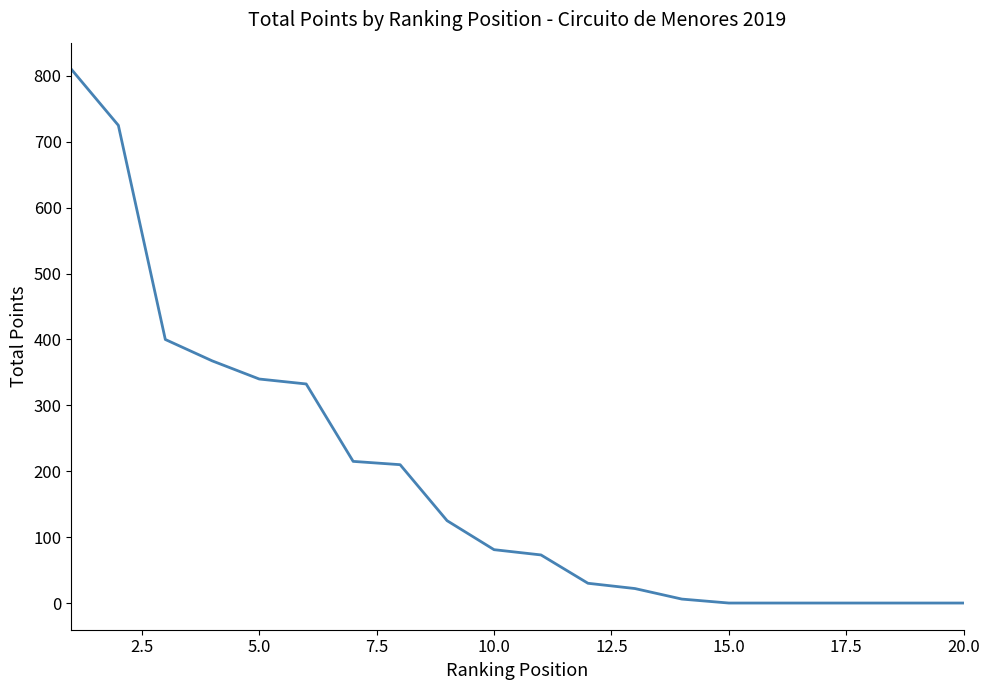

What is the greatest value displayed?

810.0